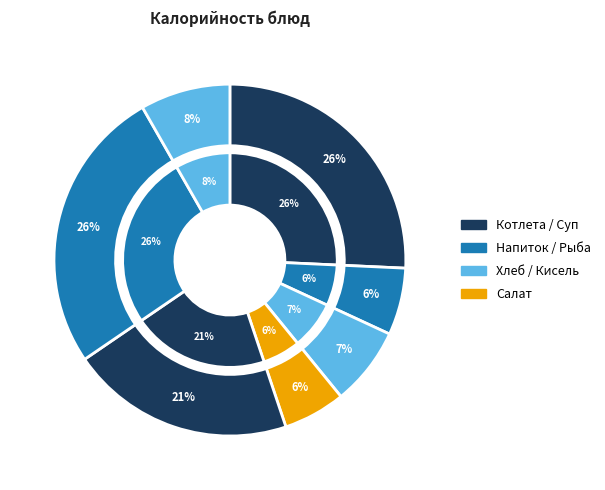

The рыба тушеная с овощами с картоф.пюре slice represents 21% of the pie. True or false?

False